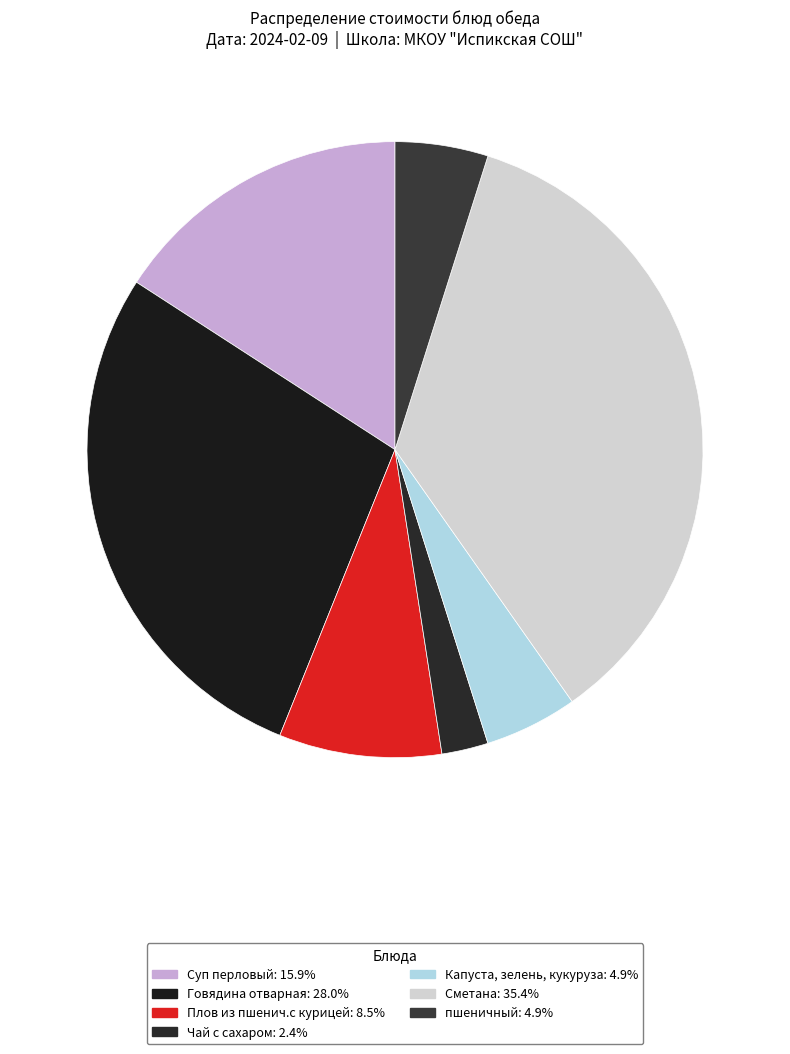

Count the number of slices in the pie.

7